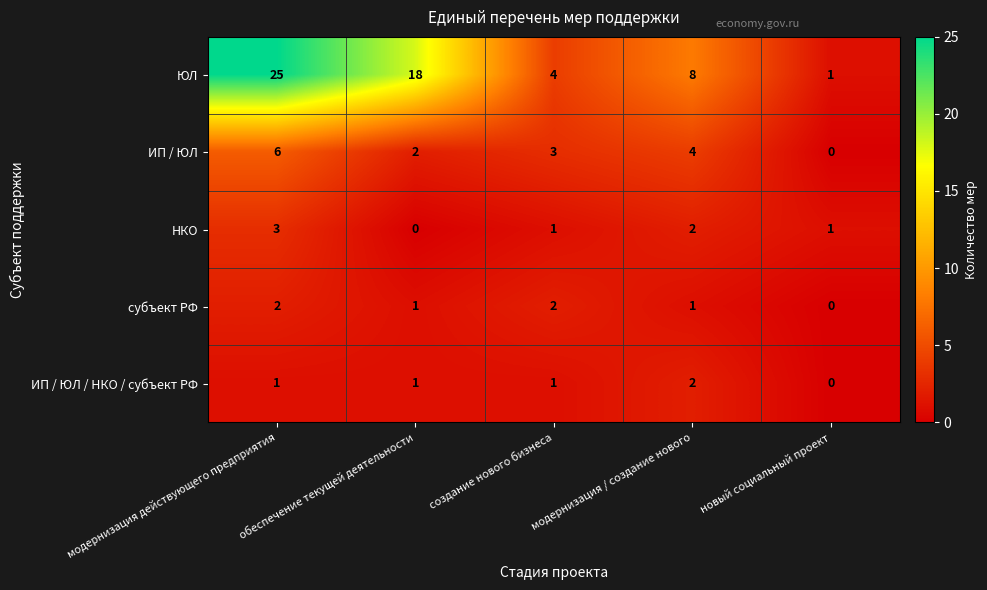

How many ИП / ЮЛ / НКО / субъект РФ values are between 1 and 2?

4